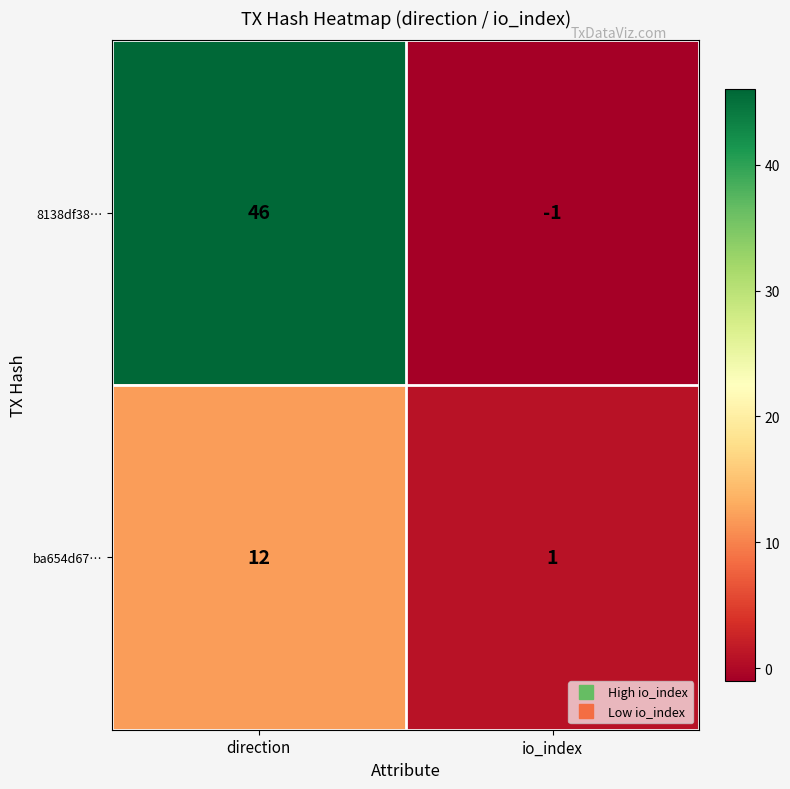

At which label is ba654d67… closest to 6?

io_index